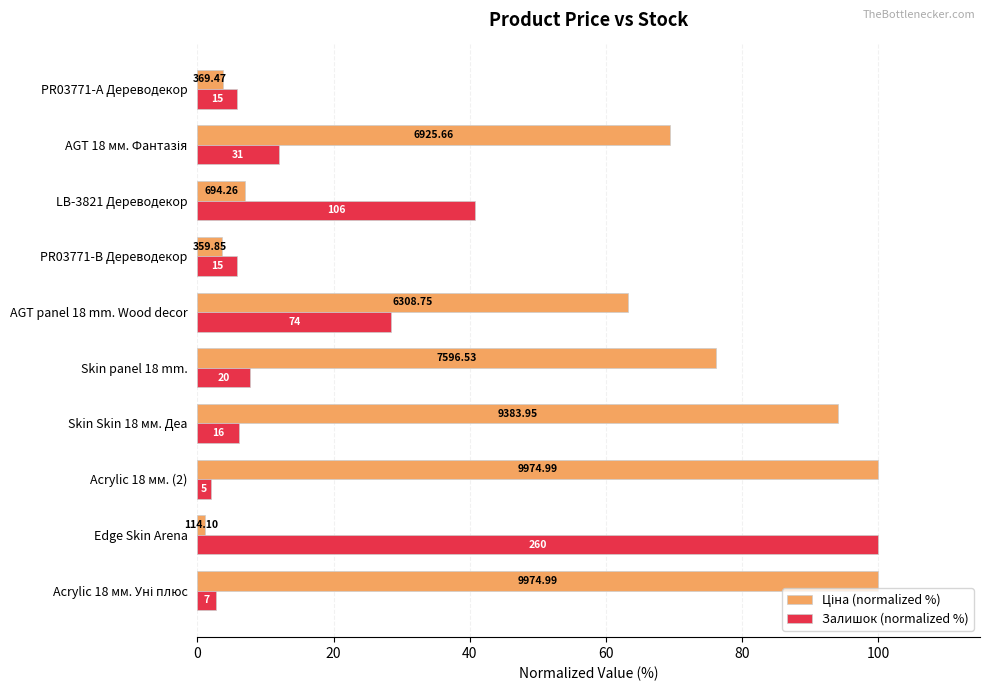

What is the difference between the maximum and minimum values in the Залишок (normalized %) series?

98.1